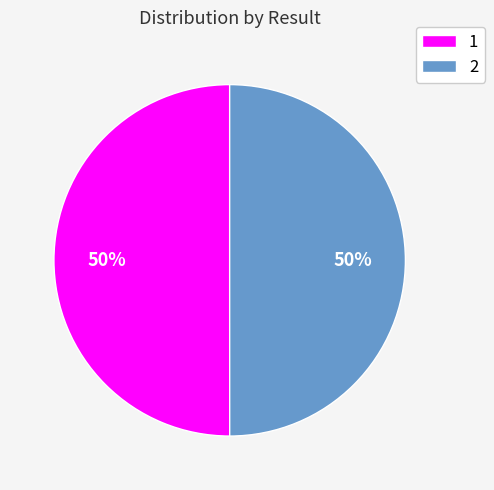

Combined, do 2 and 1 account for over 50%?

Yes